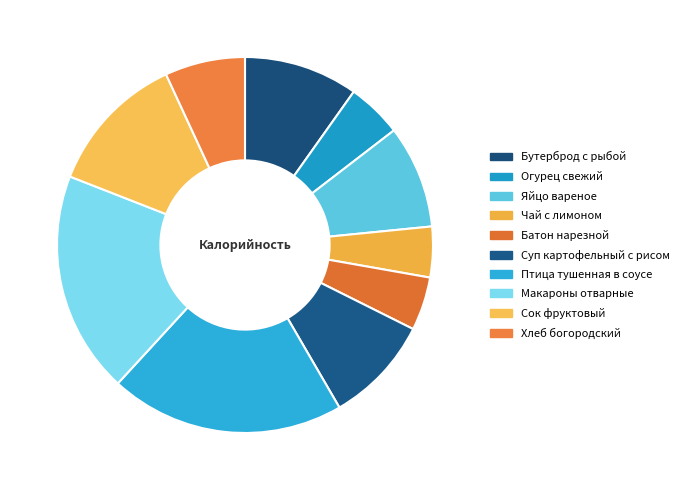

Is it true that Батон нарезной is 5% of the pie?

True